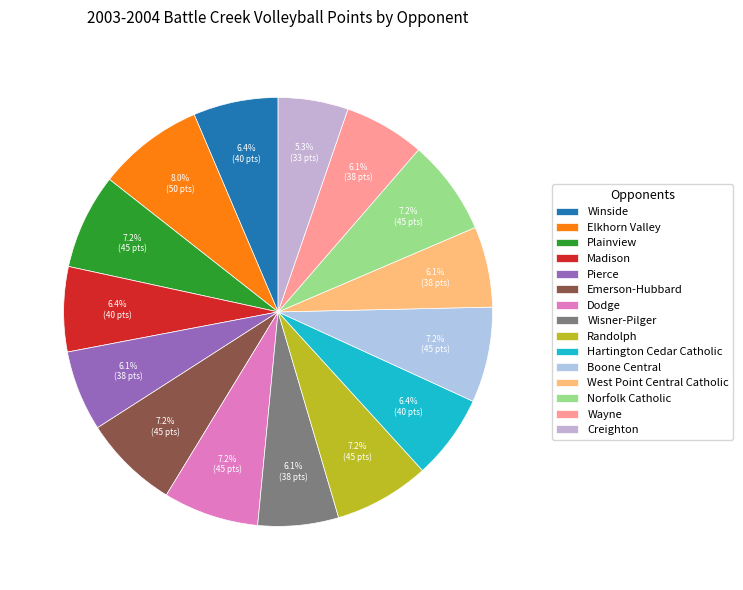

Which slice is the smallest?

Creighton